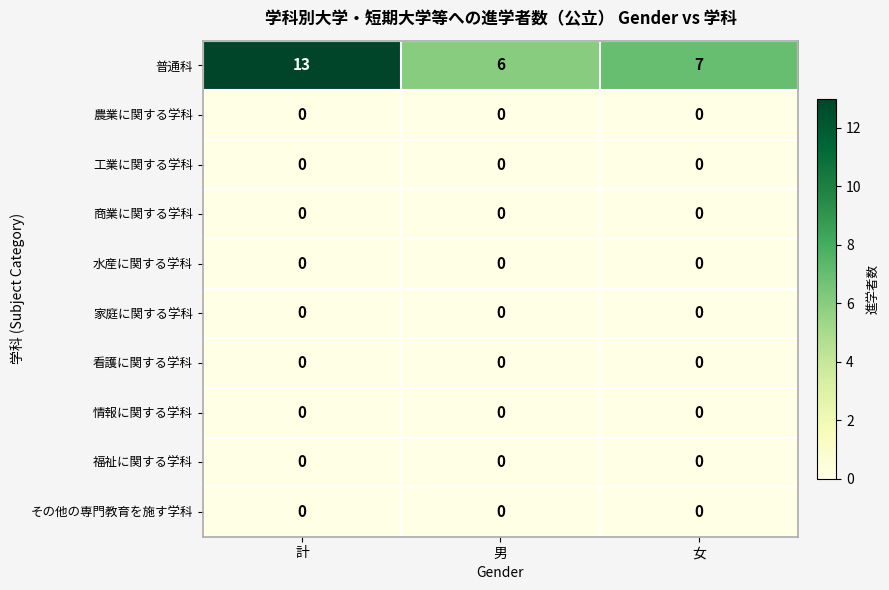

Which category has the highest value across all series?

計